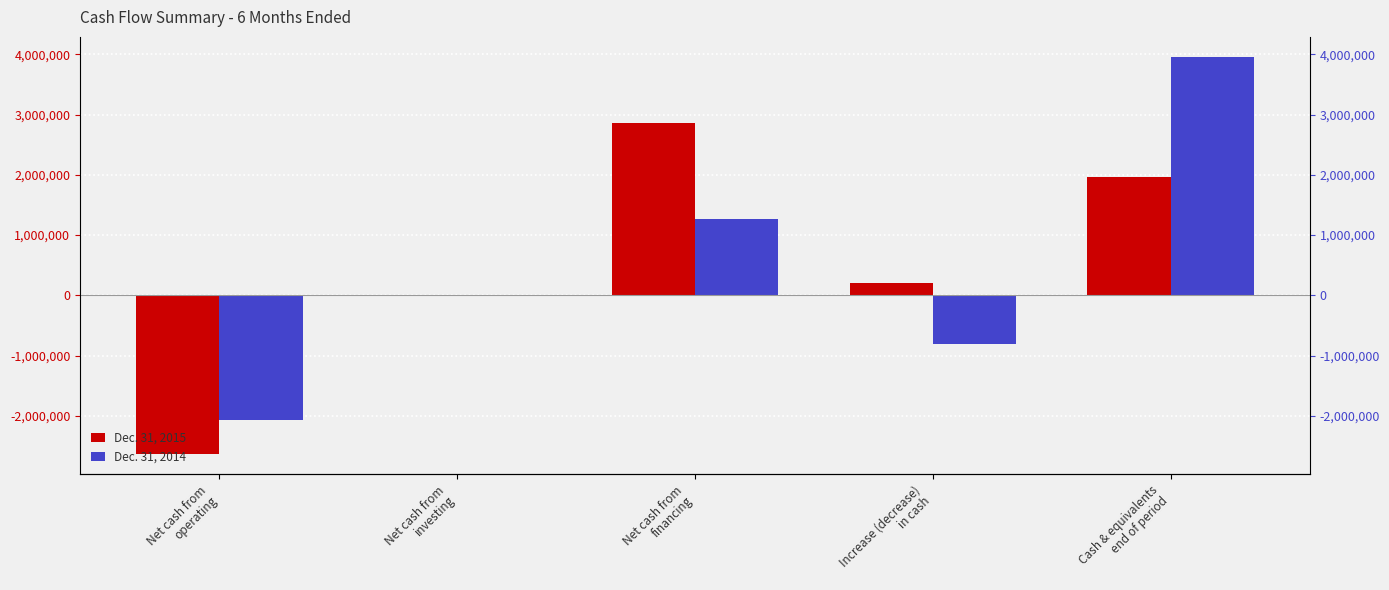

What is the average value of the Dec. 31, 2014 series?

471179